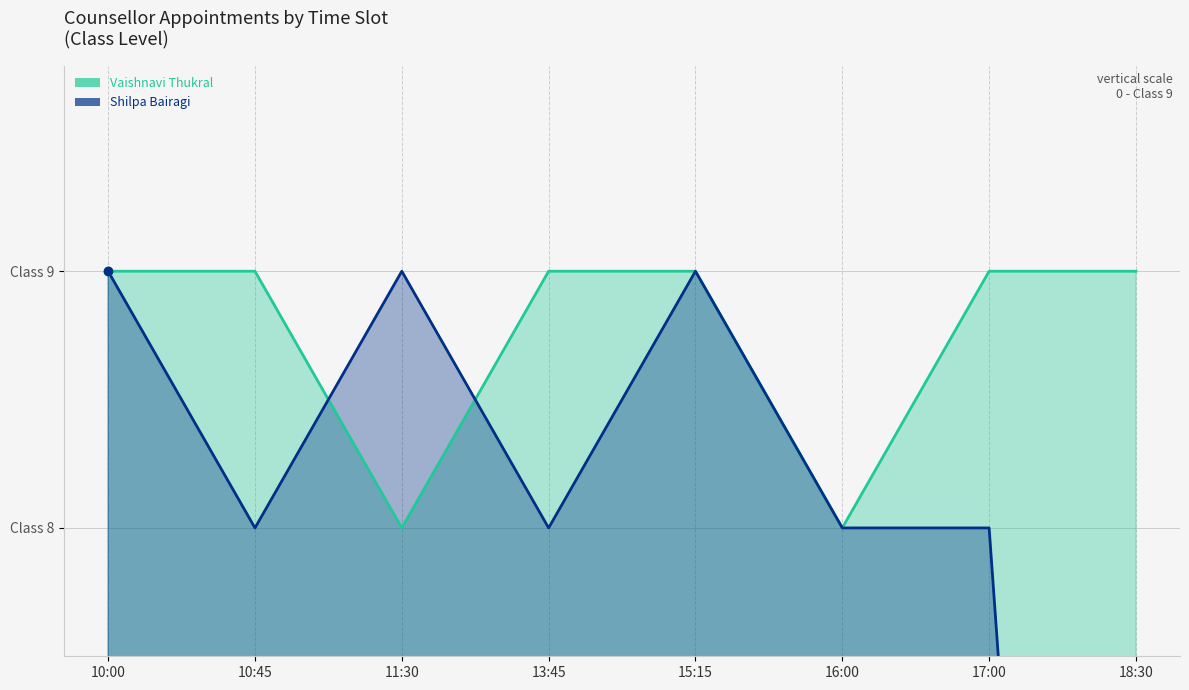

What is the difference between the second highest and minimum values in the Vaishnavi Thukral series?

1